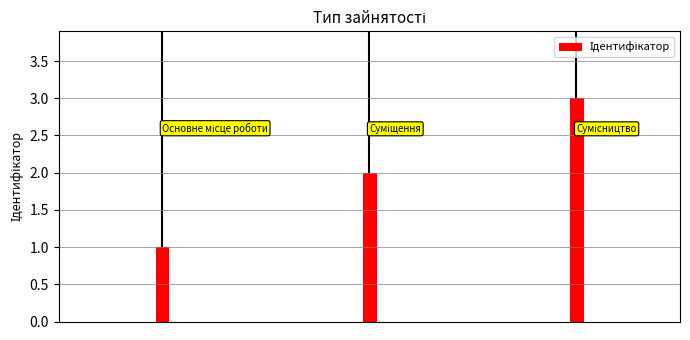

What is the sum of the values at Суміщення and Сумісництво?

5